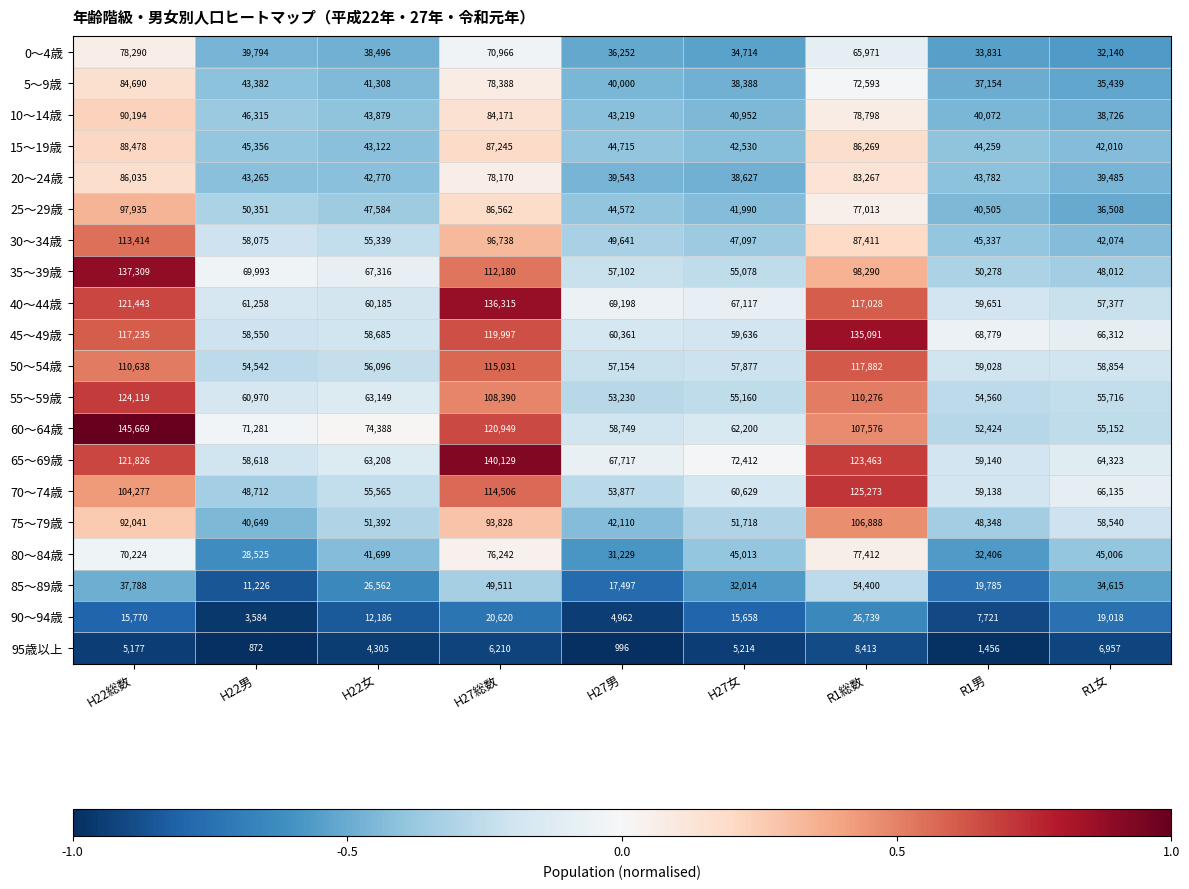

Rank the categories by 75～79歳 value from highest to lowest.

R1総数, H27総数, H22総数, R1女, H27女, H22女, R1男, H27男, H22男